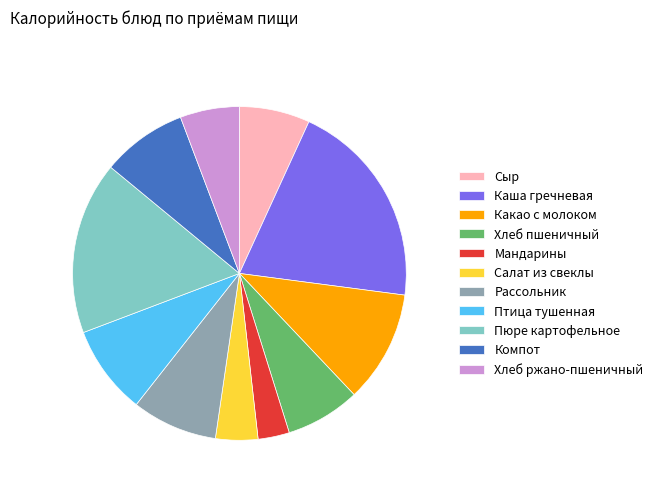

What is the largest slice in the pie chart?

Каша гречневая